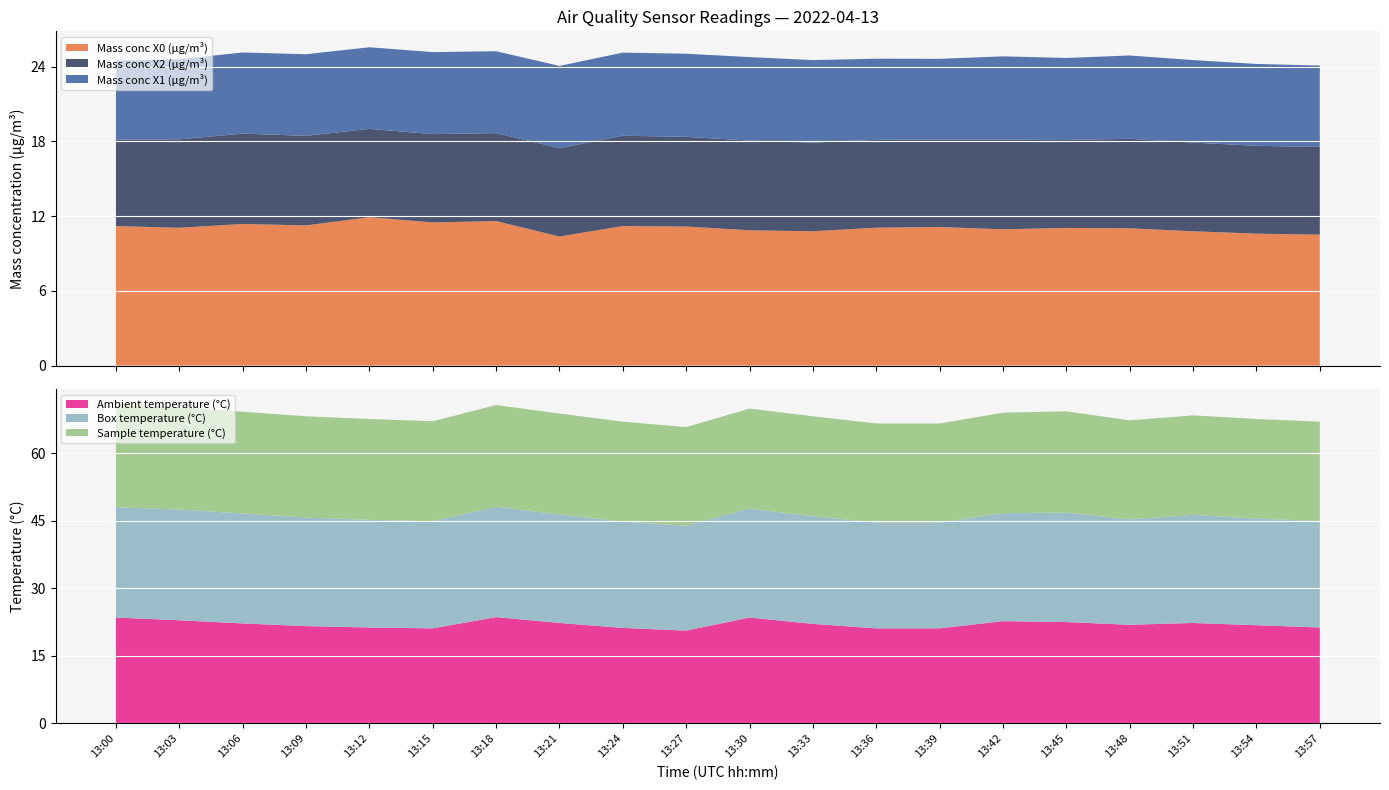

Reading right to left, transcribe all the data shown in this chart.

Mass conc X0 (μg/m³): 10.5	10.6	10.8	11.0	11.1	10.9	11.1	11.1	10.8	10.9	11.2	11.2	10.4	11.6	11.5	11.9	11.2	11.4	11.1	11.2
Mass conc X2 (μg/m³): 7.0	7.0	7.1	7.2	7.1	7.2	7.0	7.0	7.1	7.2	7.2	7.2	7.1	7.1	7.1	7.1	7.2	7.2	7.1	6.9
Mass conc X1 (μg/m³): 6.5	6.6	6.6	6.7	6.6	6.7	6.5	6.5	6.6	6.7	6.7	6.7	6.6	6.6	6.6	6.5	6.5	6.5	6.4	6.3
Ambient temperature (°C): 21.3	21.8	22.3	21.9	22.5	22.7	21.1	21.1	22.1	23.5	20.6	21.2	22.3	23.6	21.1	21.3	21.6	22.2	22.9	23.5
Box temperature (°C): 23.6	23.7	24.0	23.4	24.3	24.0	23.5	23.5	23.9	24.2	23.3	23.6	24.1	24.5	23.8	23.9	24.1	24.4	24.6	24.5
Sample temperature (°C): 22.1	22.1	22.1	22.0	22.5	22.3	22.0	22.0	22.2	22.2	21.9	22.2	22.4	22.6	22.2	22.4	22.5	22.6	22.7	22.6